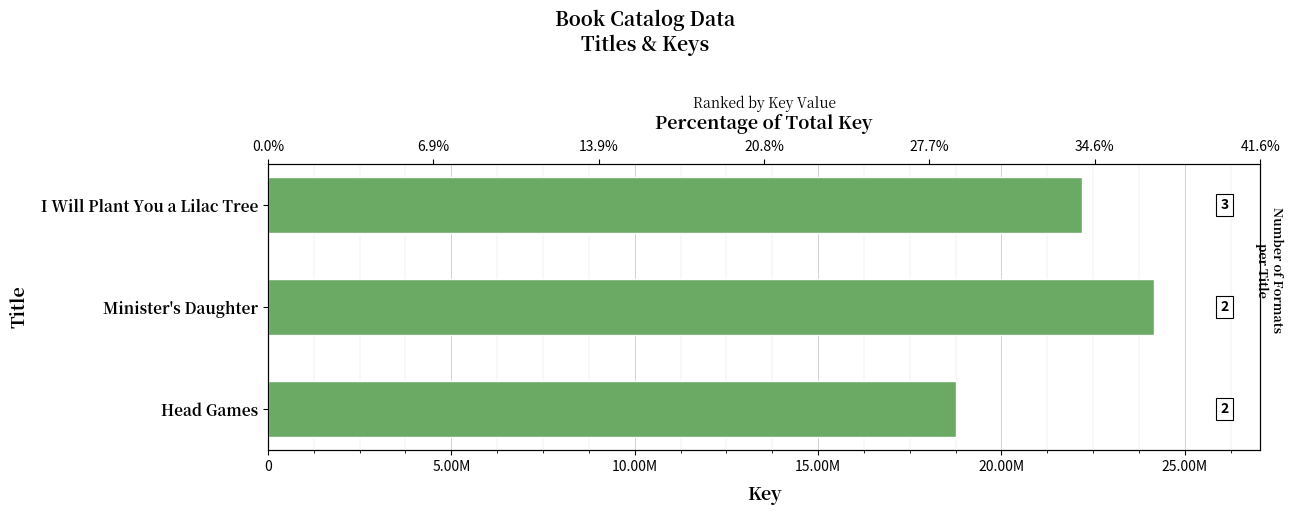

What is the sum of the values at Head Games and Minister's Daughter?

42903857